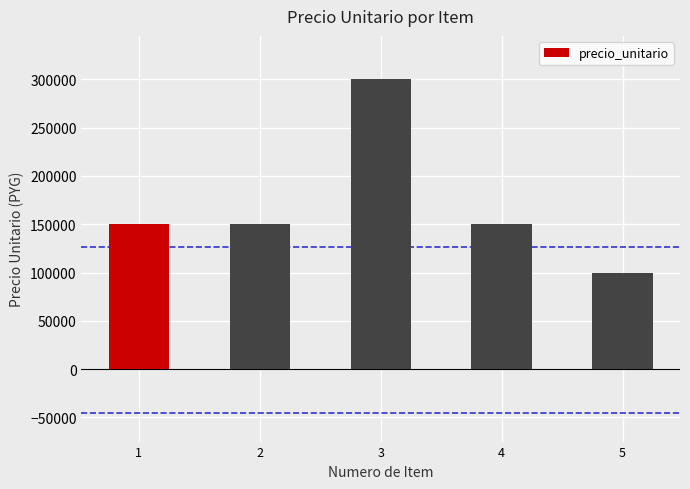

Are the bars horizontal?

No